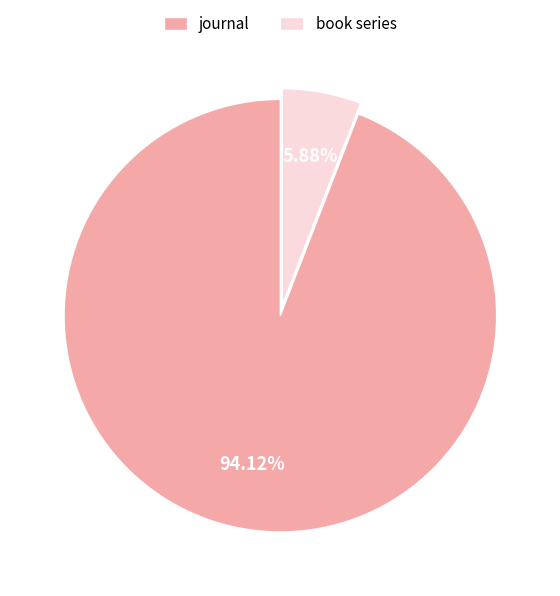

Which has a higher value, journal or book series?

journal